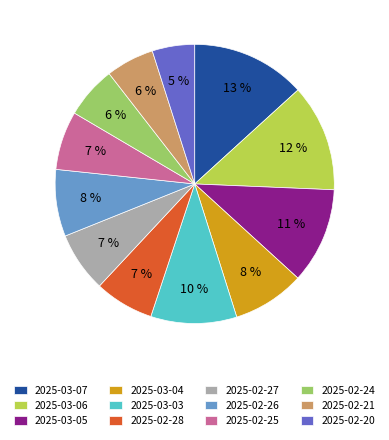

Count the number of slices in the pie.

12